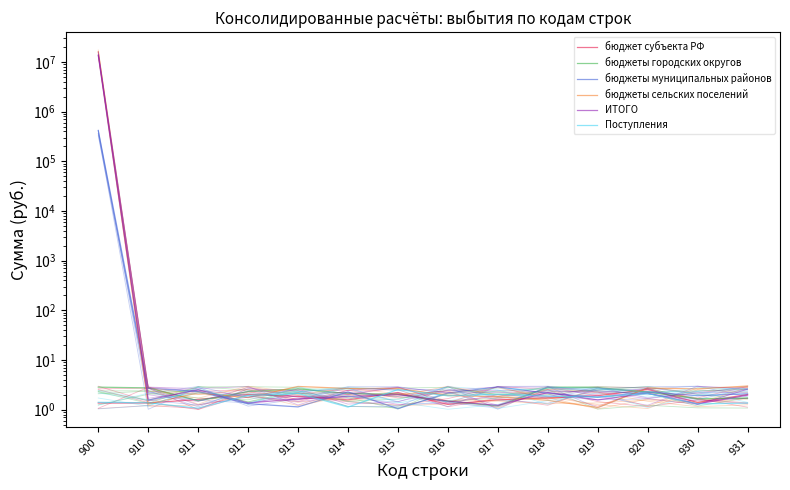

How many interior local peaks does the Поступления series have?

4